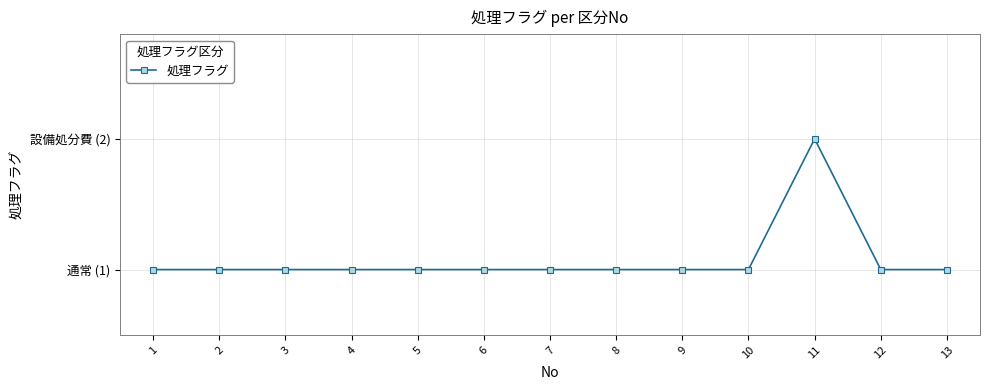

True or false: the data shows 2 at 5.

False